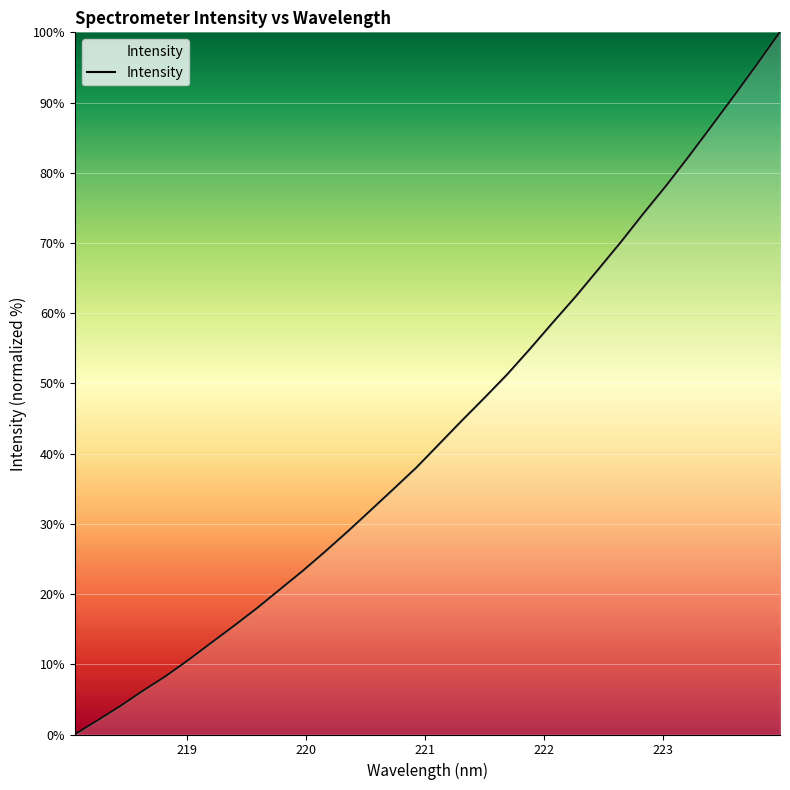

How many categories are shown in the chart?

32